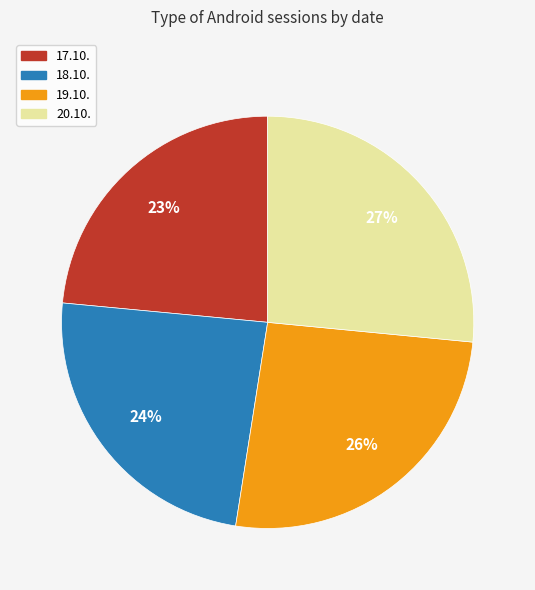

To the nearest percent, what is the combined percentage of 19.10. and 17.10.?

49%